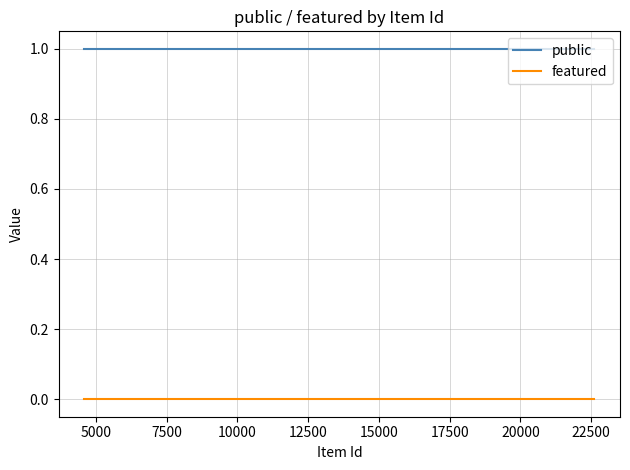

Rank the series by their maximum value, from lowest to highest.

featured, public